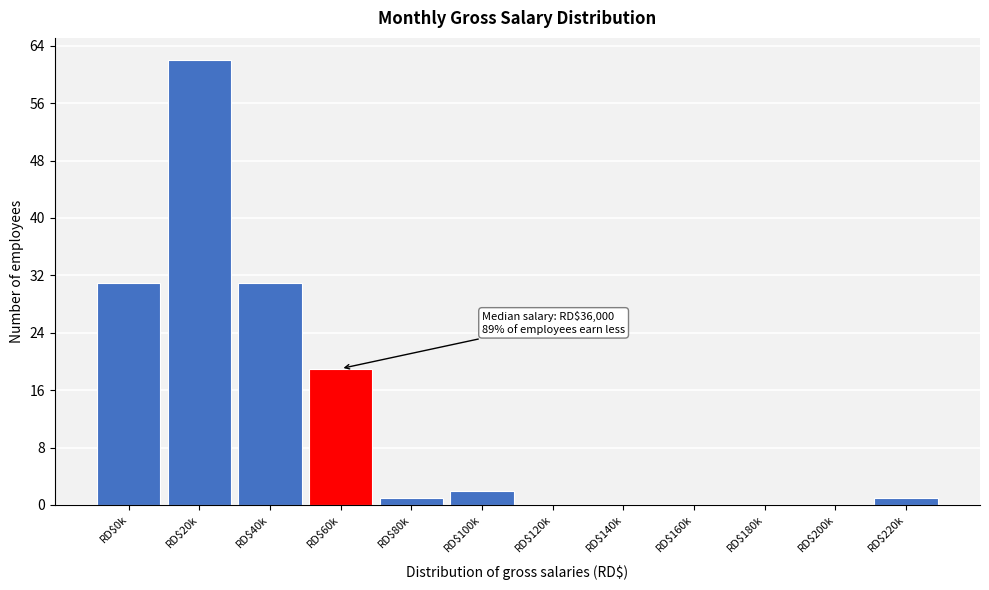

What is the greatest value displayed?

62